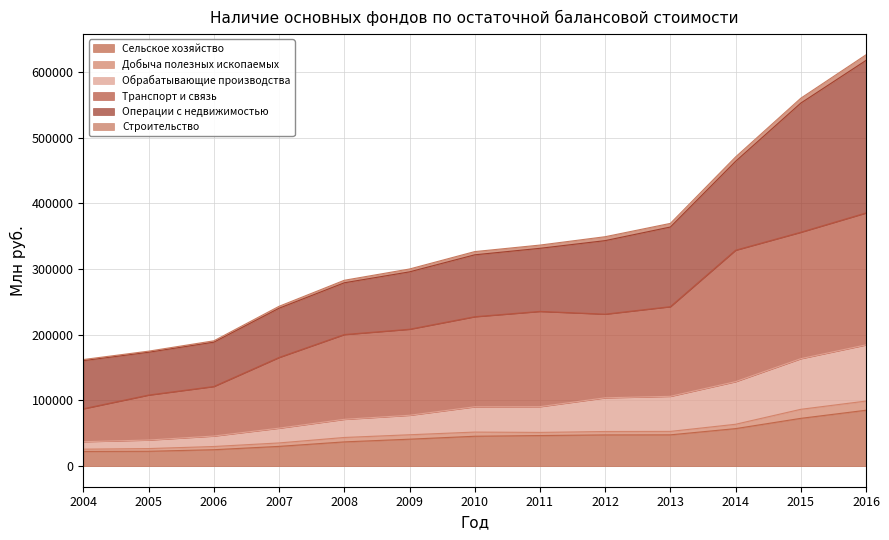

At which label does Сельское хозяйство reach its minimum?

2004